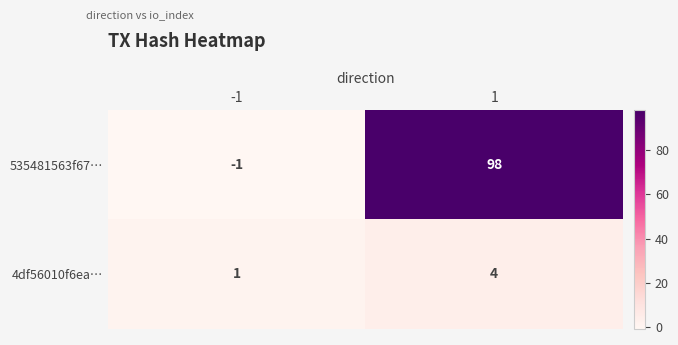

What is the difference between the maximum and minimum values in the 535481563f67… series?

99